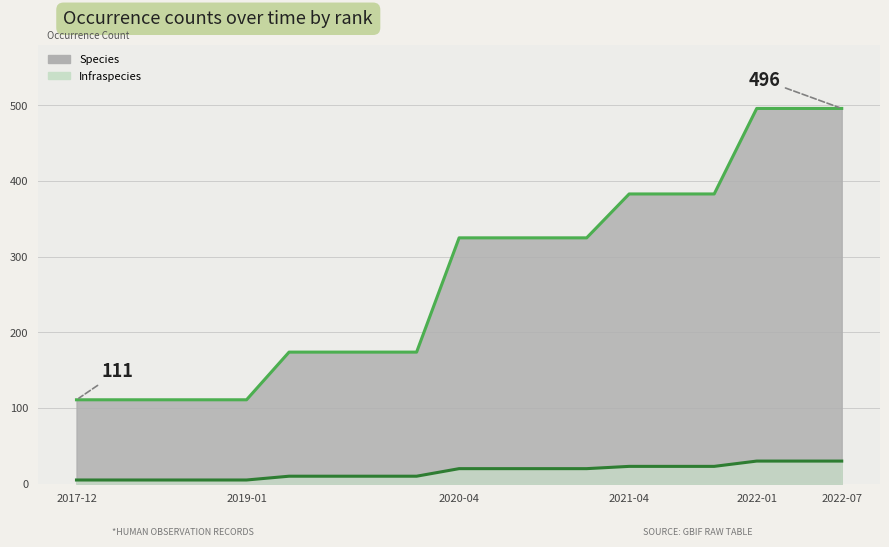

True or false: Infraspecies has a value of 20 at 2020-04.

True